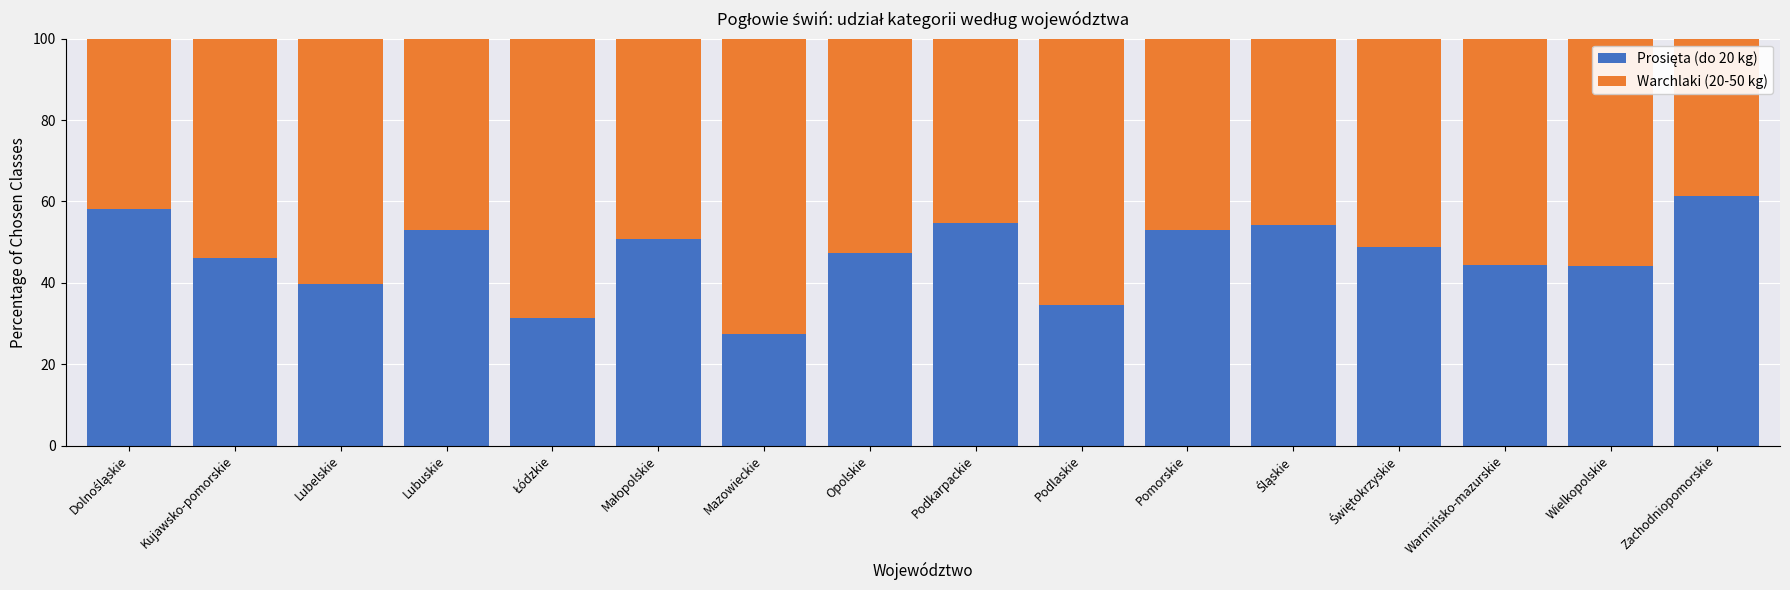

What is the total value across all series at Lubuskie?

100.0